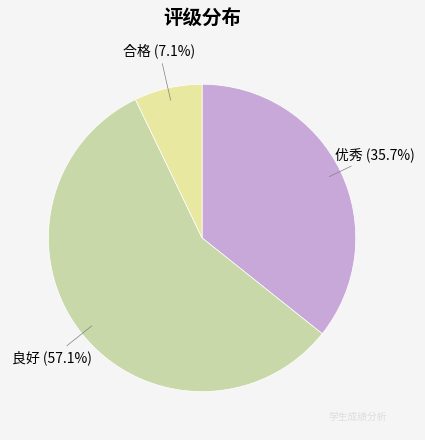

How many segments does this pie chart have?

3